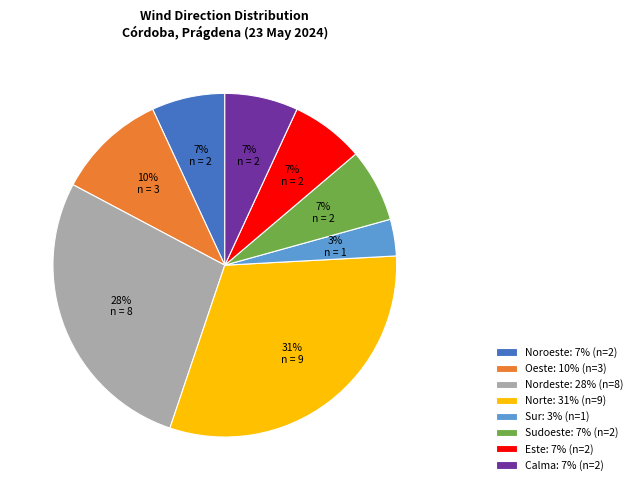

What percentage is the Calma slice, to the nearest percent?

7%